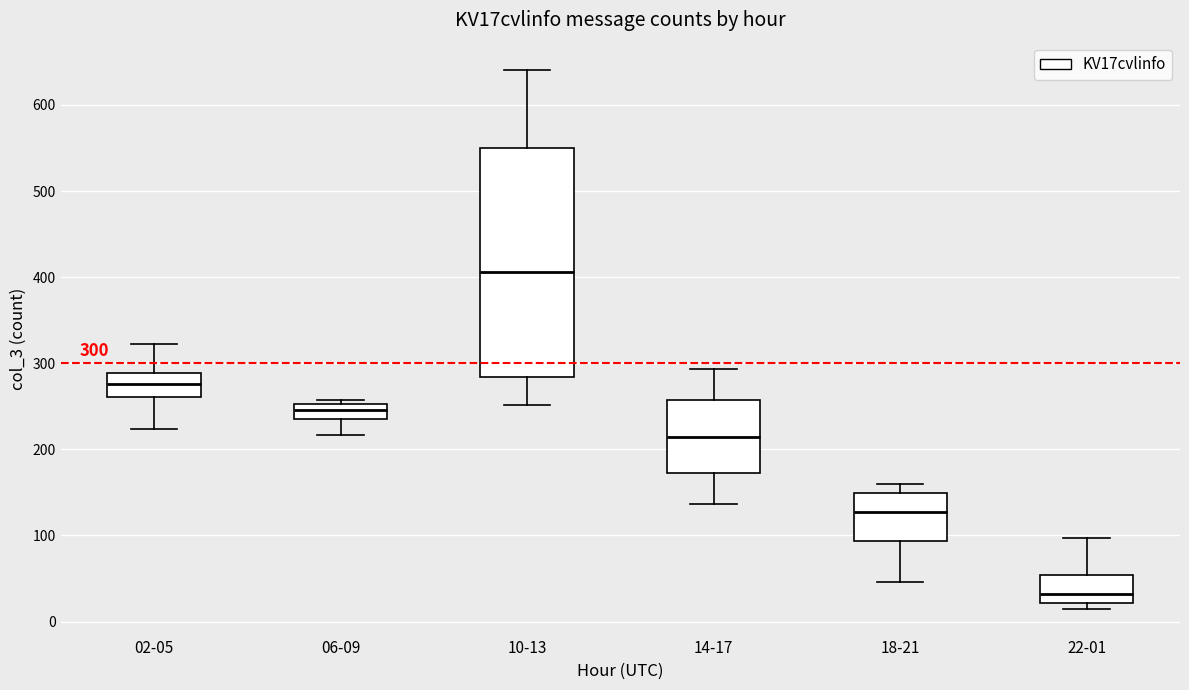

Which box's median line is the lowest?

22-01